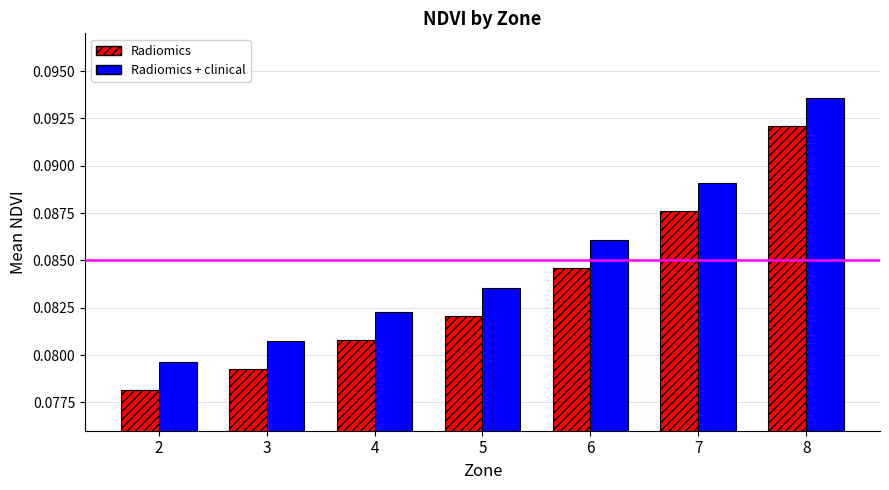

Which series has the largest total across all categories?

Radiomics + clinical